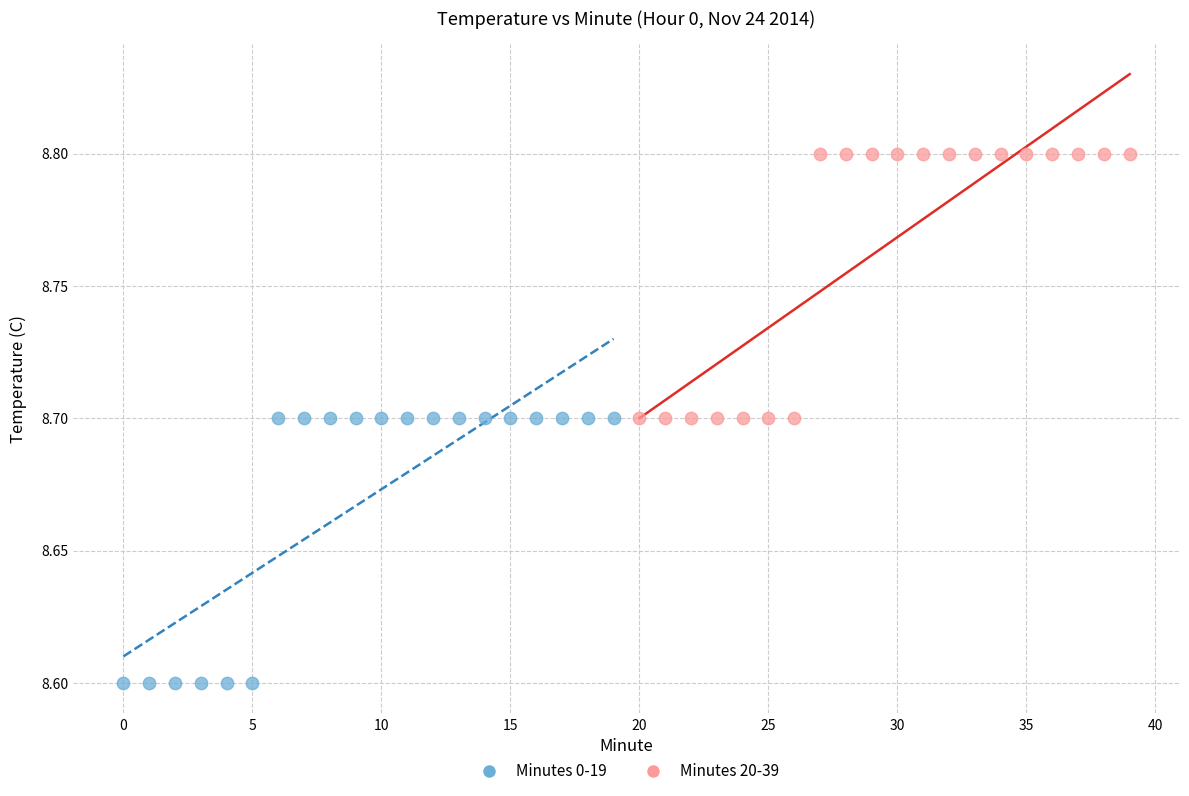

Which series contains the highest Y value?

Minutes 20-39